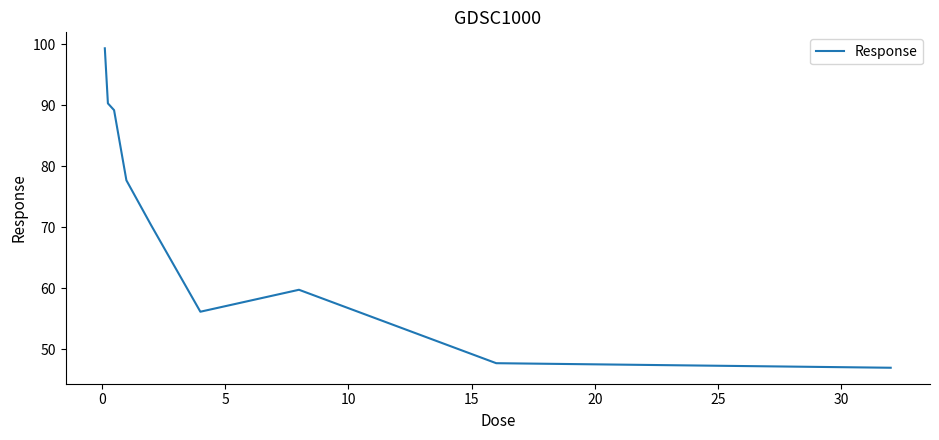

Is this an area chart (filled region under the line)?

No